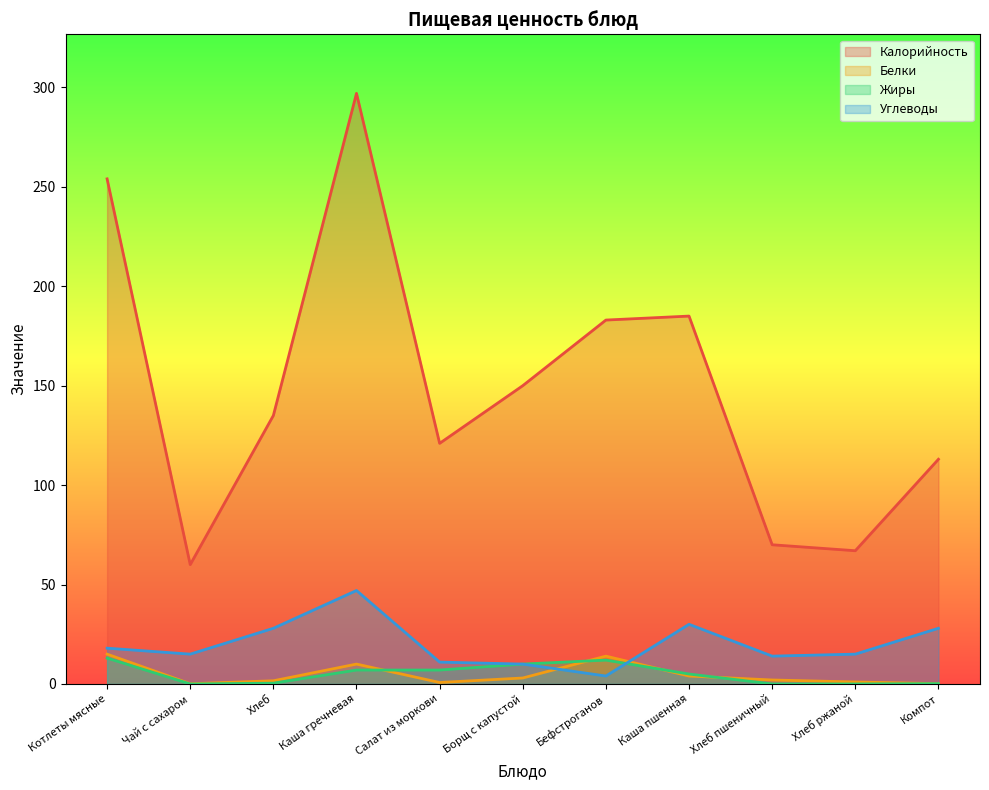

True or false: Углеводы and Калорийность cross at least once.

False